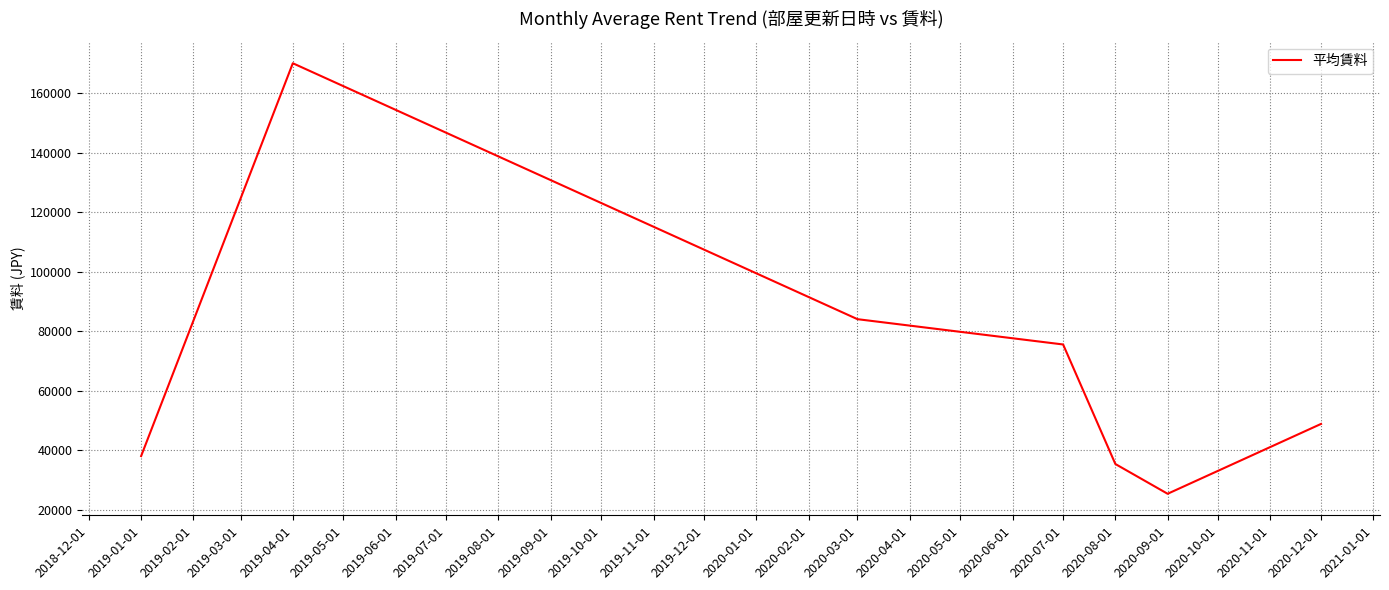

Reading right to left, extract all data points from this chart.

48800.0	25333.3	35333.3	75500.0	84000.0	170000.0	38000.0